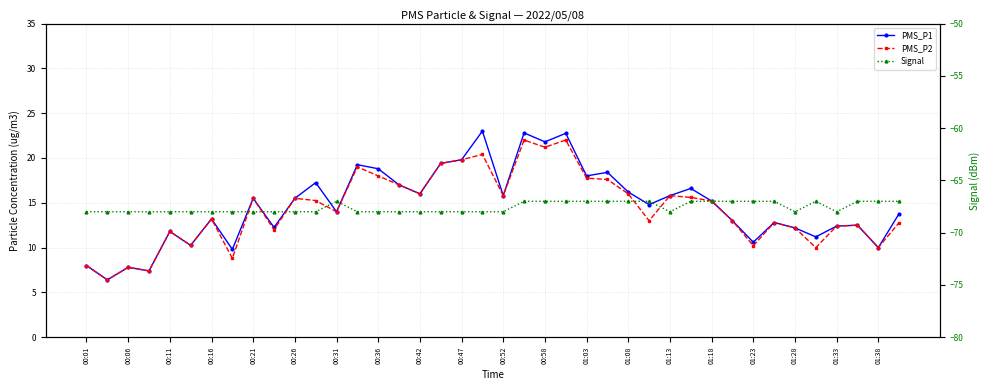

Is this an area chart (filled region under the line)?

No